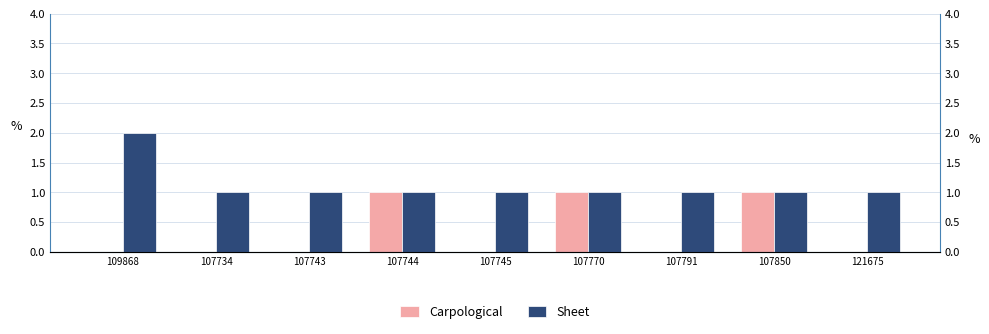

What is the value of the Sheet bar at the 1st from the left?

2